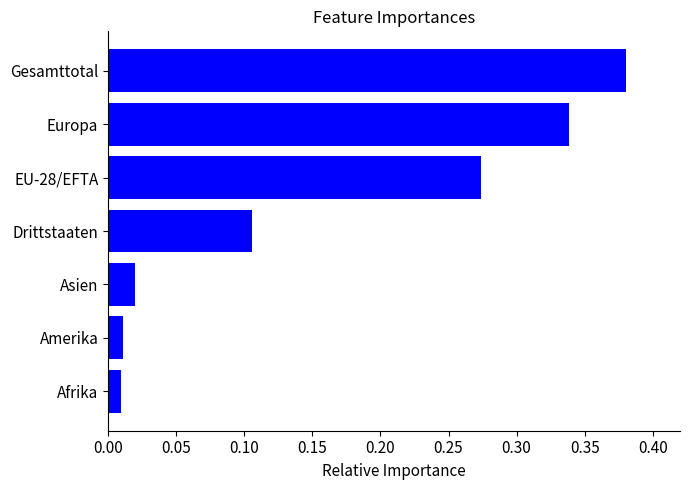

Does the chart contain stacked bars?

No